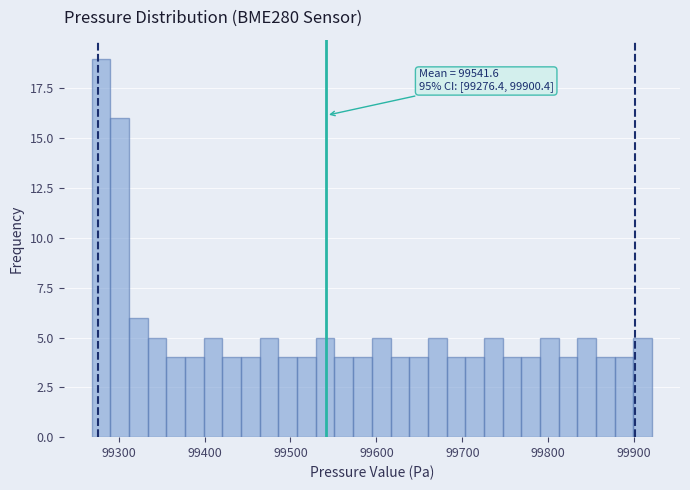

Read against the x-axis, roughly where is the centre of the tallest bar?

99280